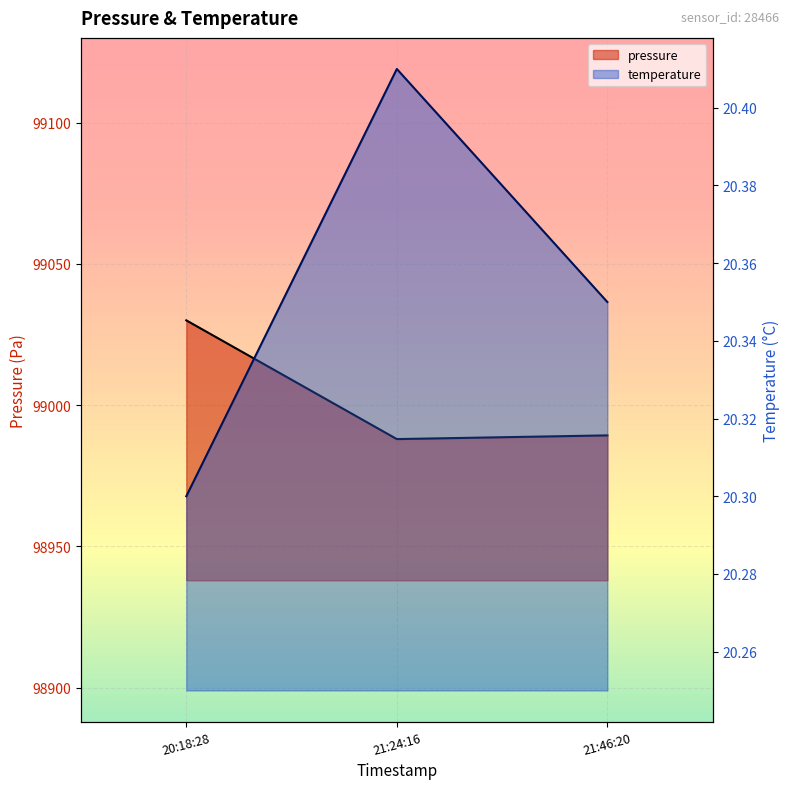

What is the sum of all pressure values?

297007.3